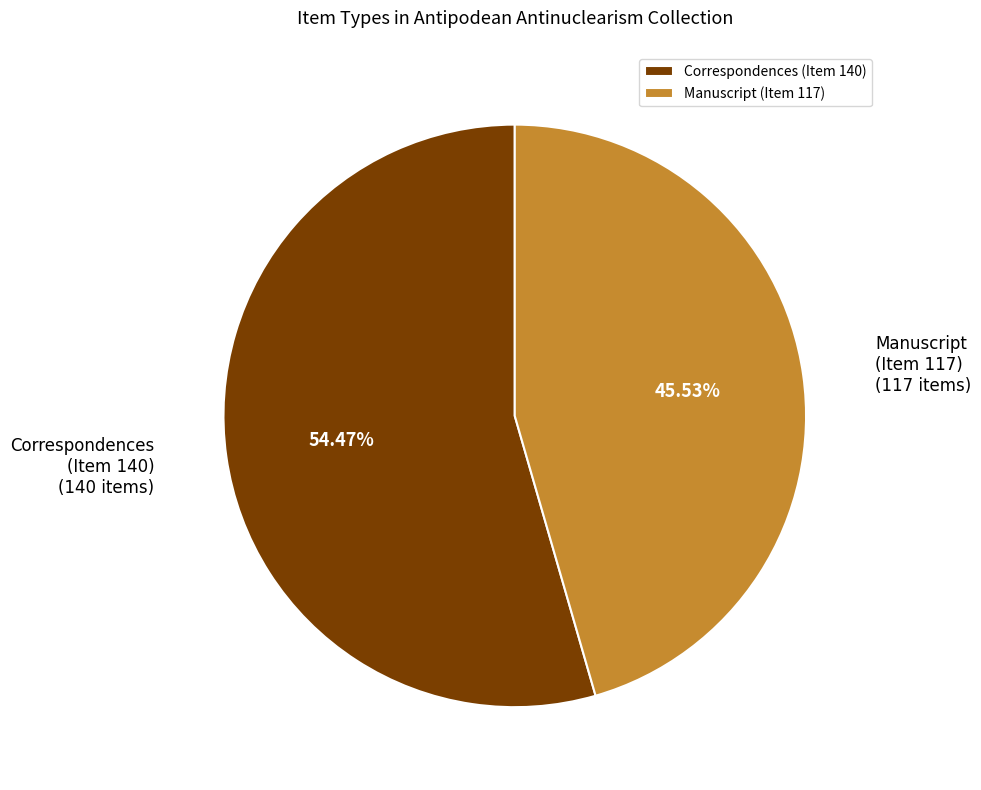

Approximately how many times larger is the value at Correspondences (Item 140) compared to Manuscript (Item 117)?

1.2